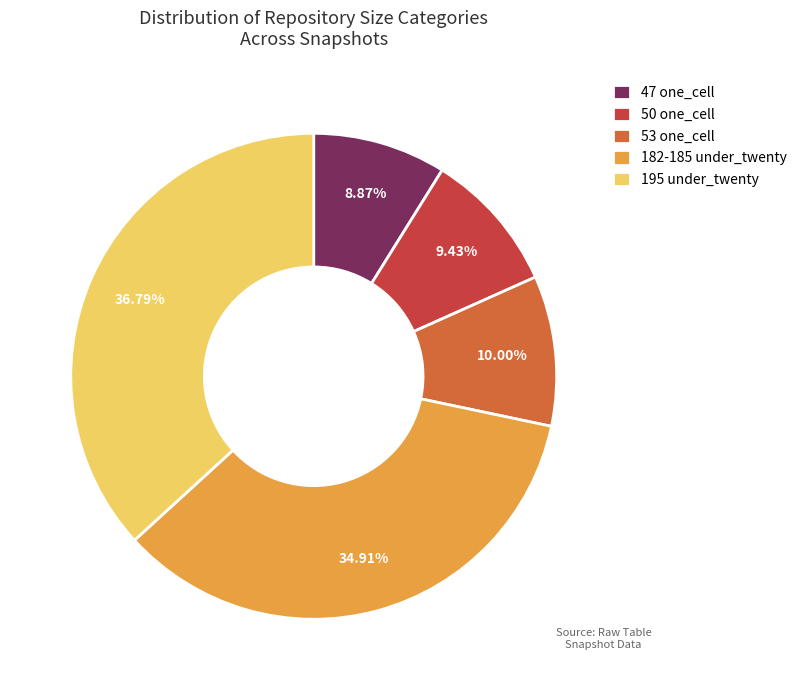

What is the smallest slice in the pie chart?

47 one_cell